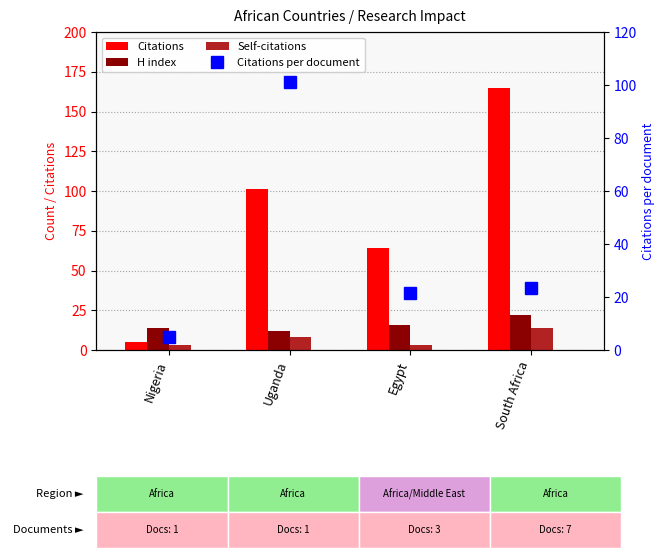

What is the average value of the Citations per document series?

37.7